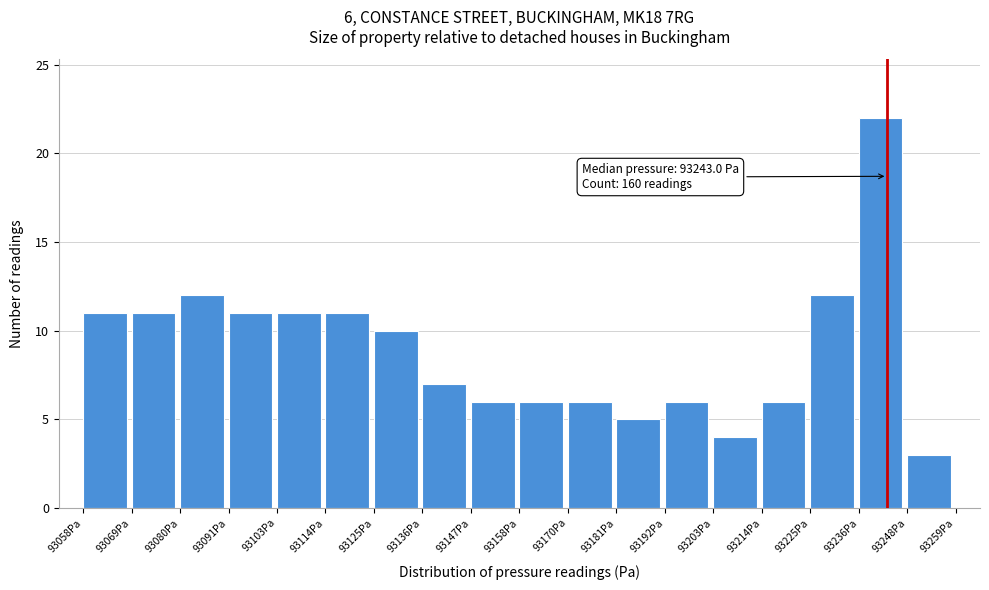

Over which range of the x-axis is the bar tallest?

93236 to 93248